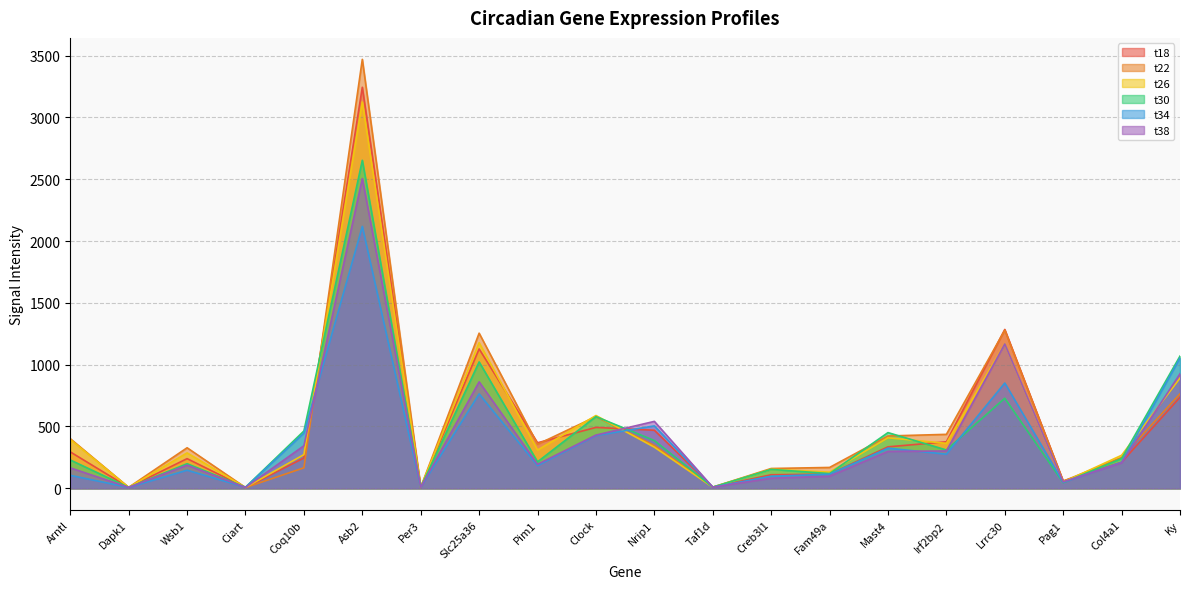

The value of t30 at Taf1d is 17.1. True or false?

False